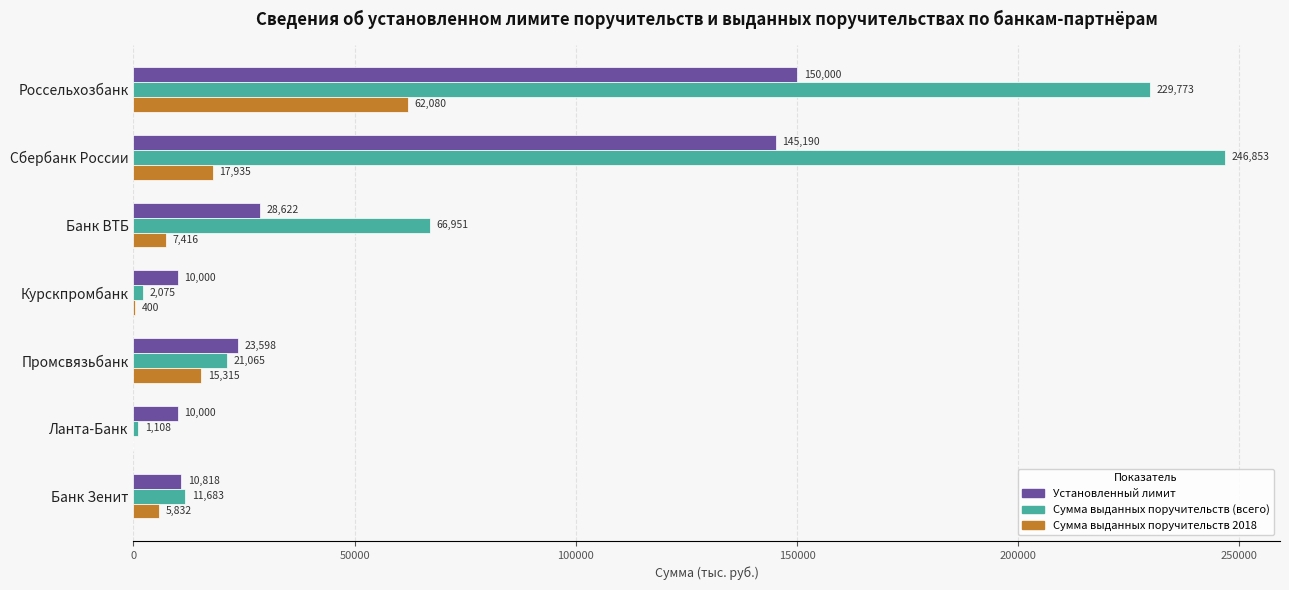

The Сумма выданных поручительств (всего) series shows 340761.3 at Россельхозбанк. True or false?

False